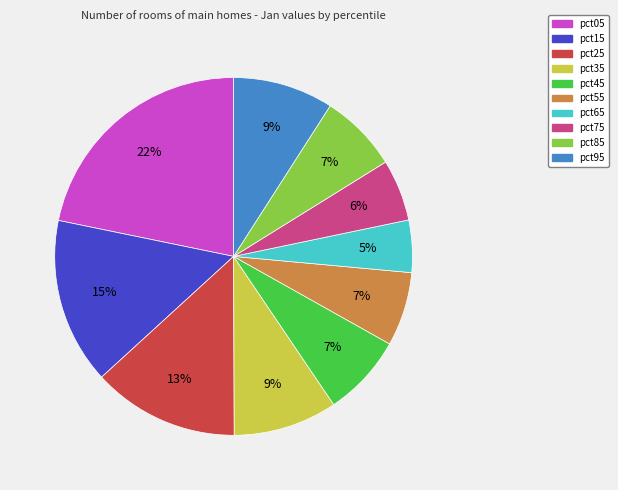

What percentage is the pct05 slice, to the nearest percent?

22%